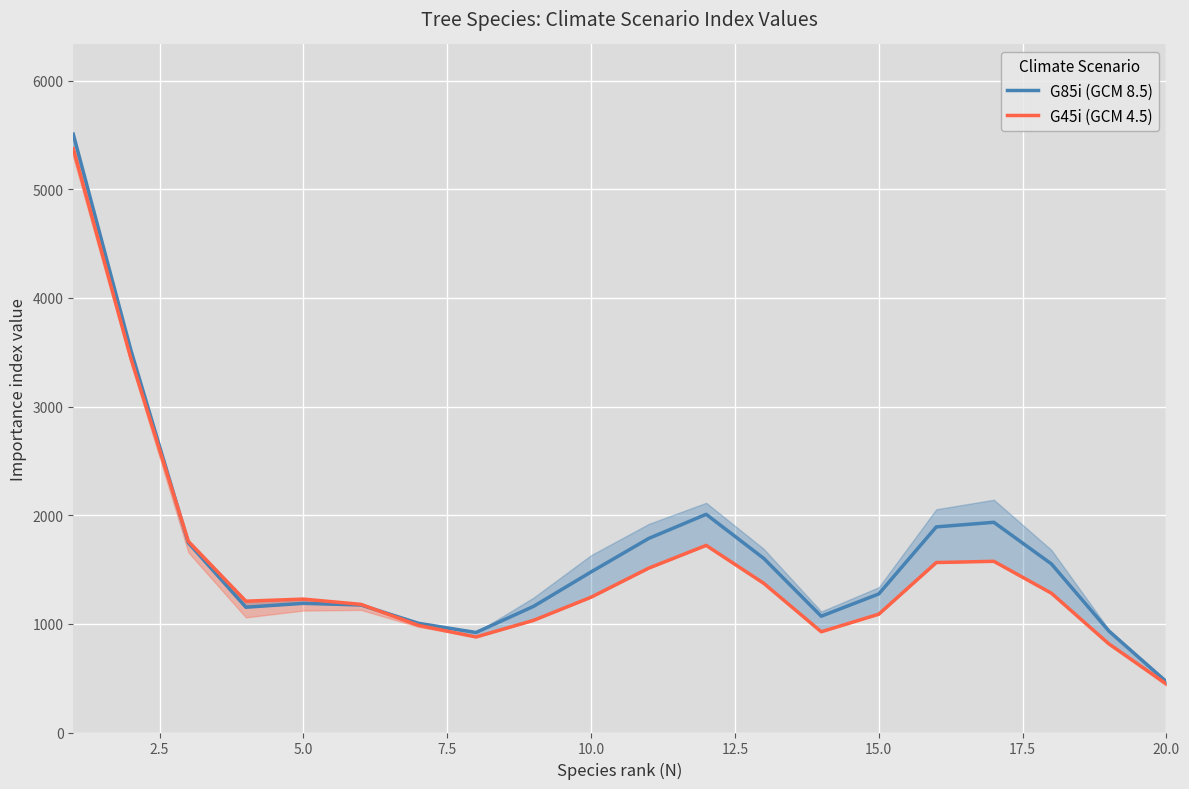

What is the minimum value for G85i (GCM 8.5)?

467.1